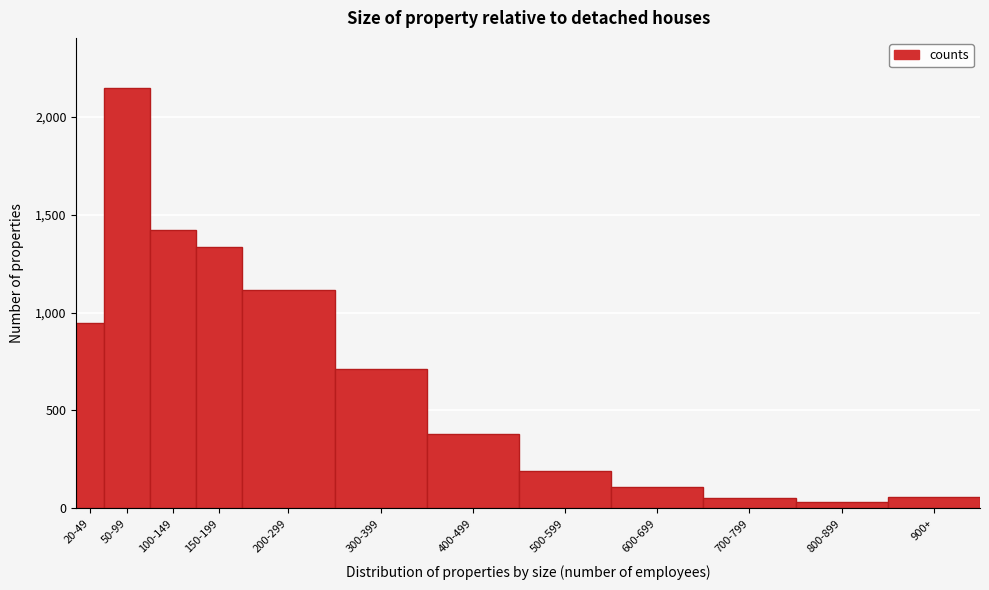

What is the label of the 3rd bar from the left?

100-149